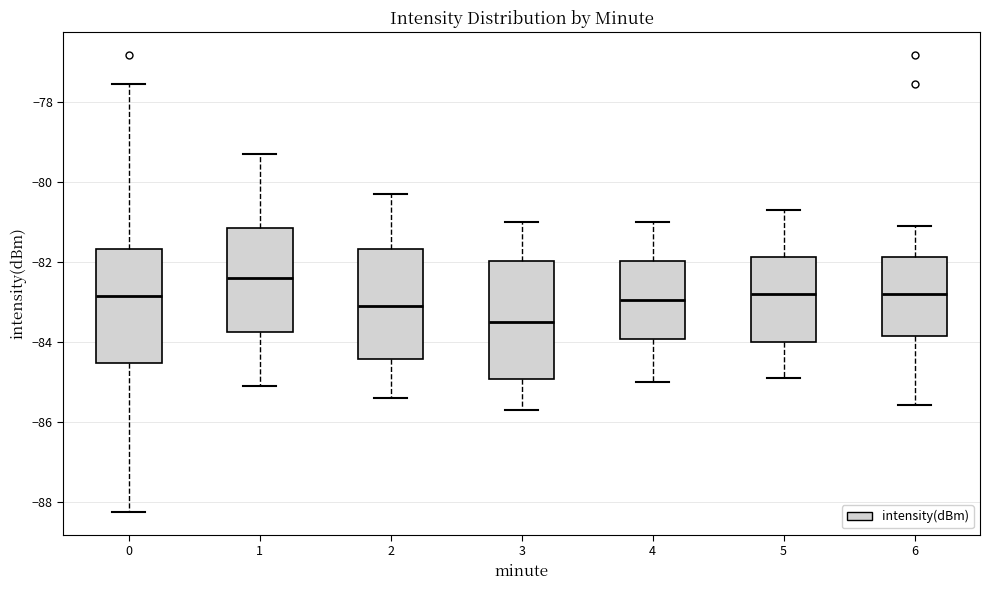

Where is the lower edge of the box at x = 5 on the y-axis? The values are not printed on the chart, so give them approximately, as read against the axis.

-84.0